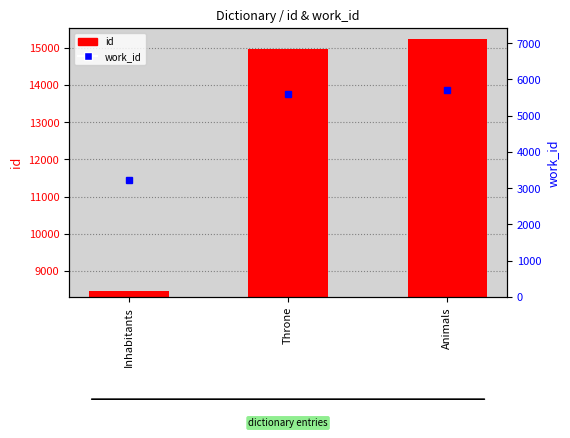

Rank the categories by id value from lowest to highest.

Inhabitants, Throne, Animals